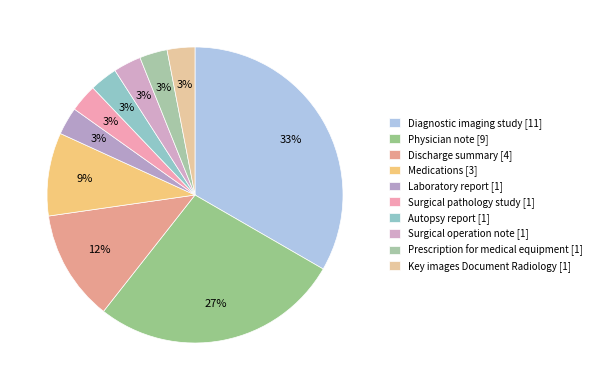

To the nearest percent, what is the difference between the largest and smallest slice percentages?

30%